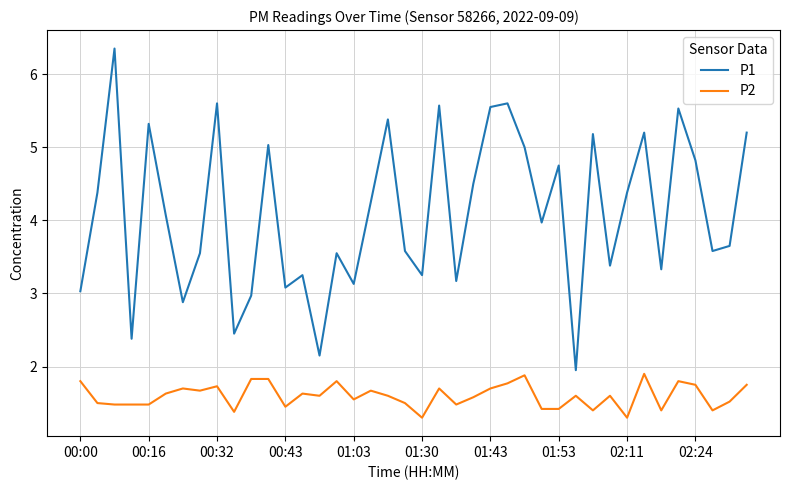

Count the number of categories in the chart.

40